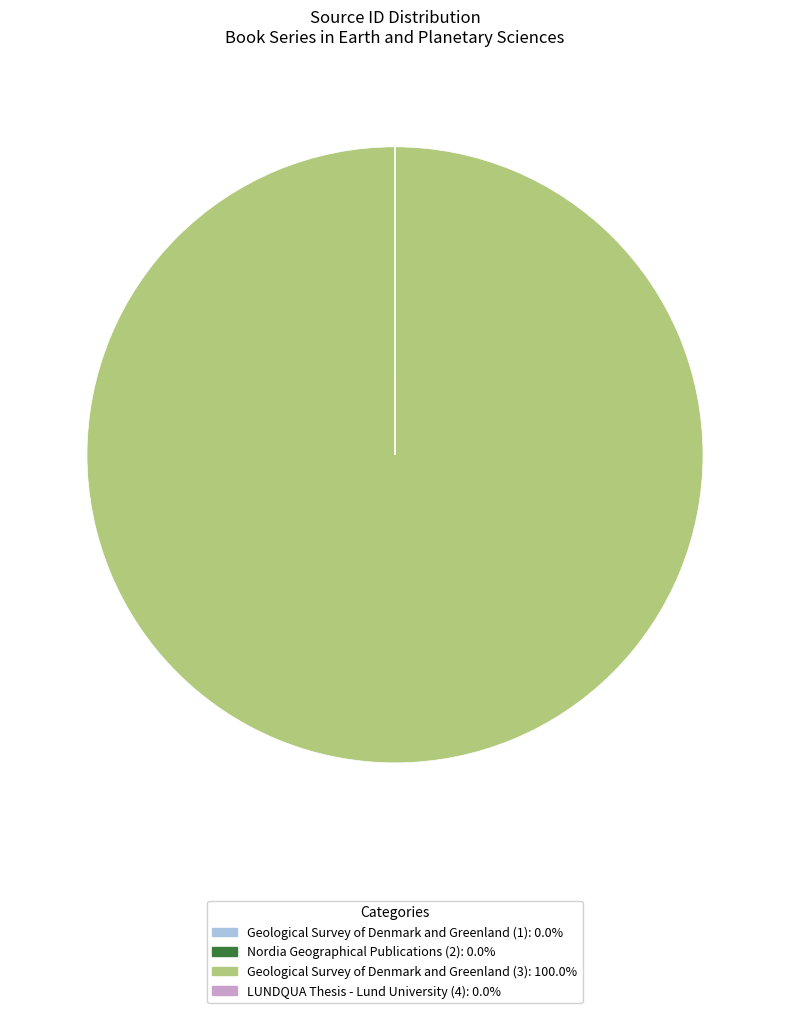

Which category has the biggest portion of the pie?

Geological Survey of Denmark and Greenland (3)